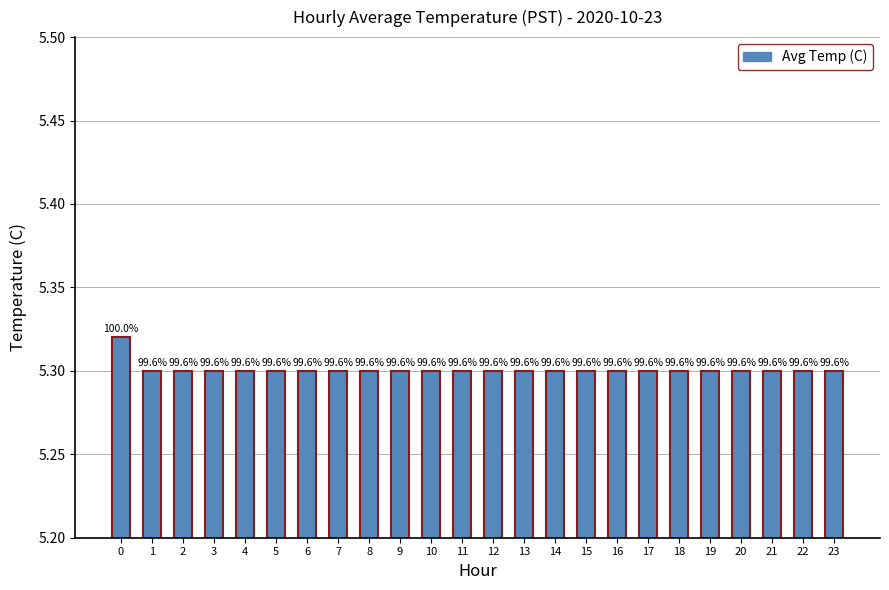

What is the maximum value shown in the chart?

5.3